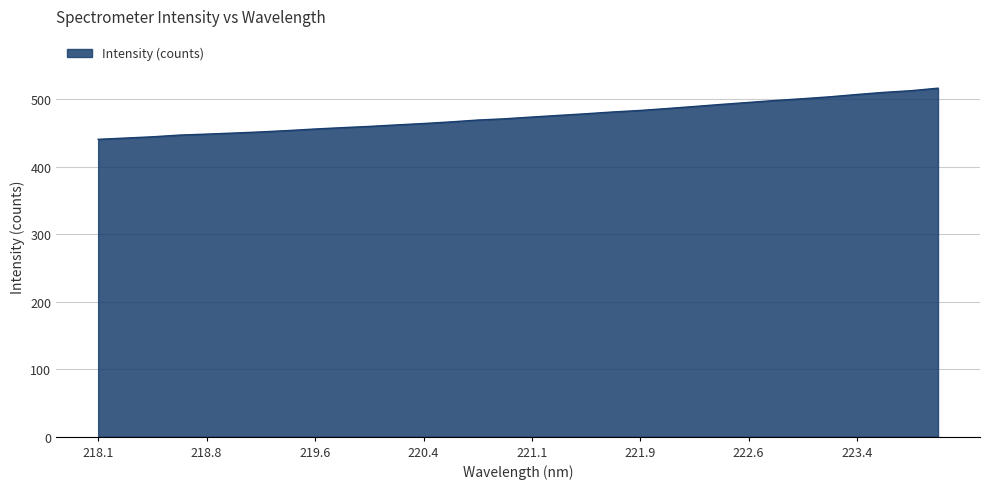

What is the greatest value displayed?

516.4